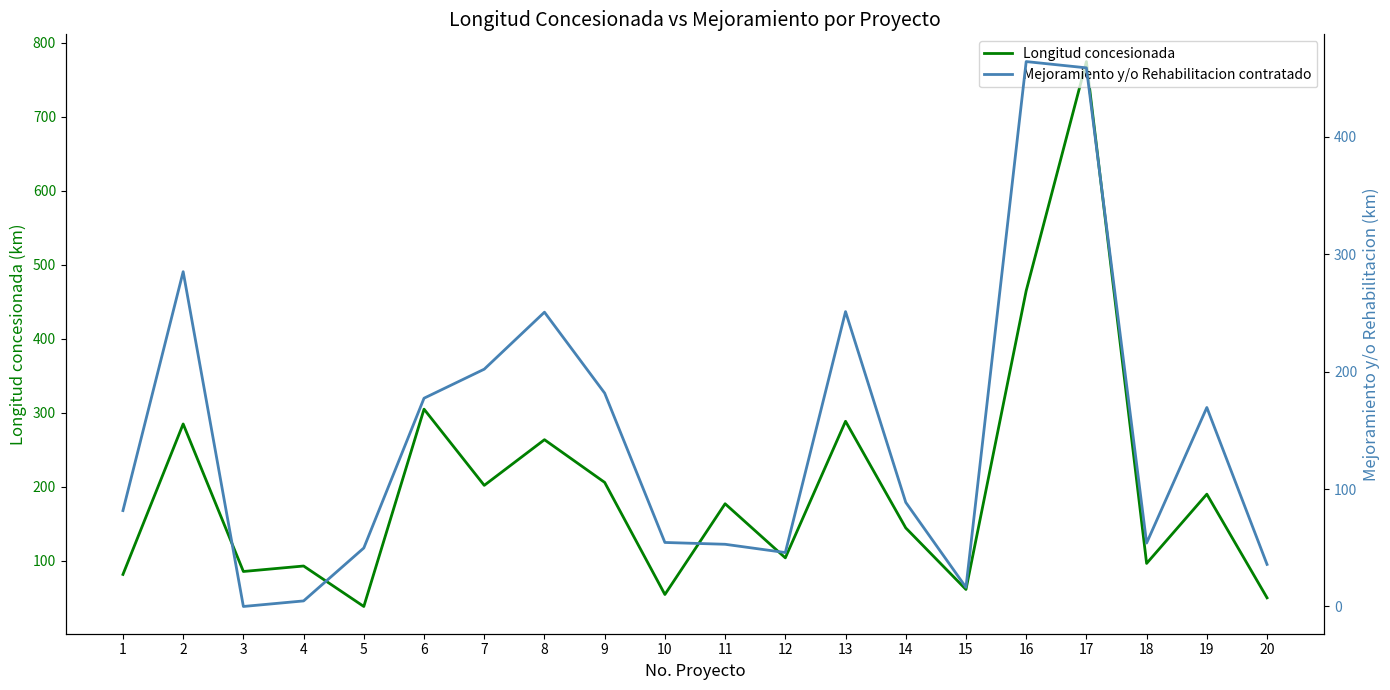

At which category is the sum across all series the highest?

17